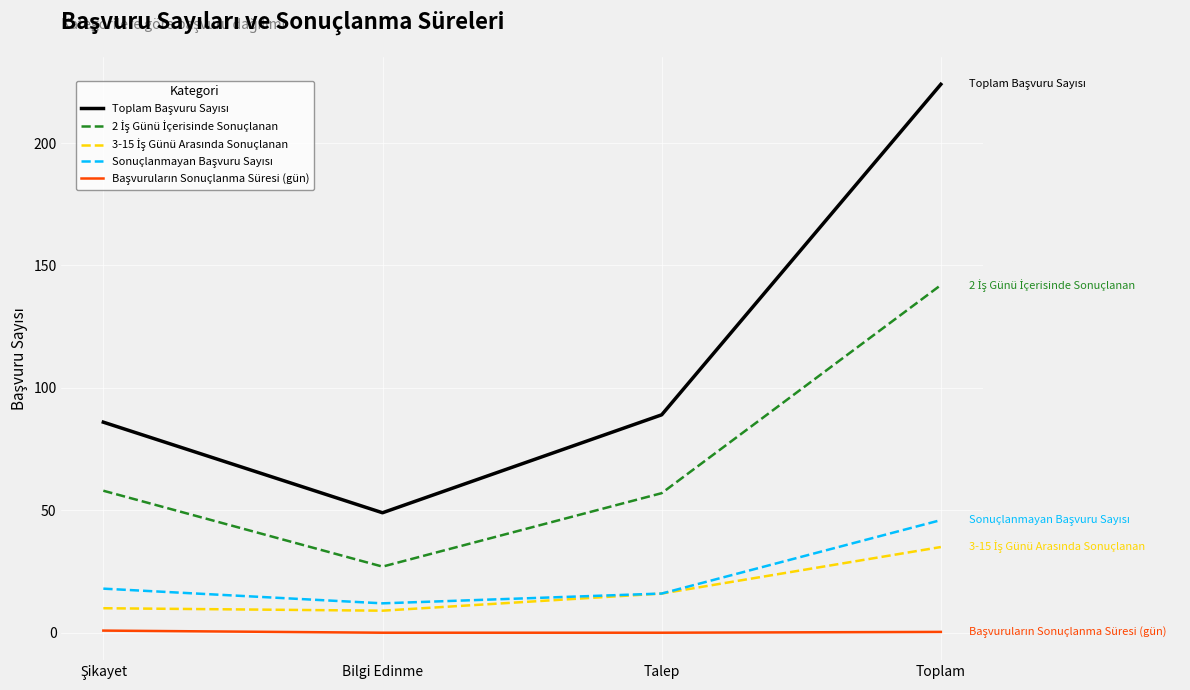

What position from the right is Bilgi Edinme?

3